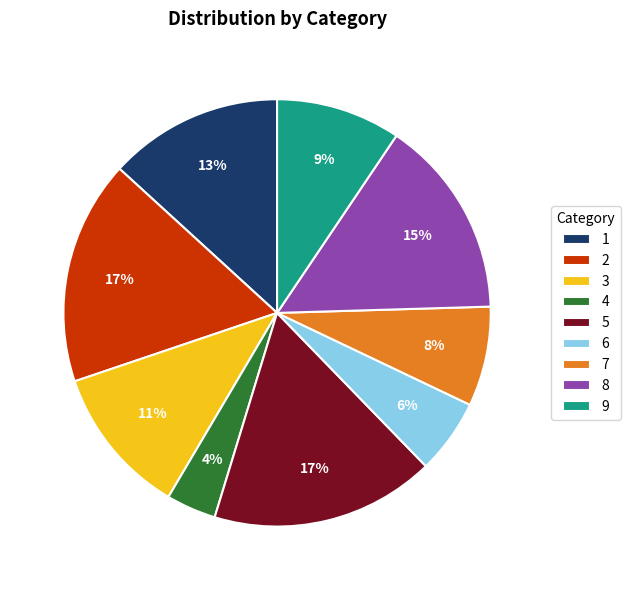

To the nearest percent, what is the combined percentage of 9 and 7?

17%